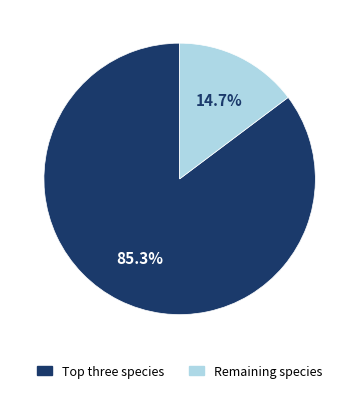

Does any single category account for the majority?

Yes